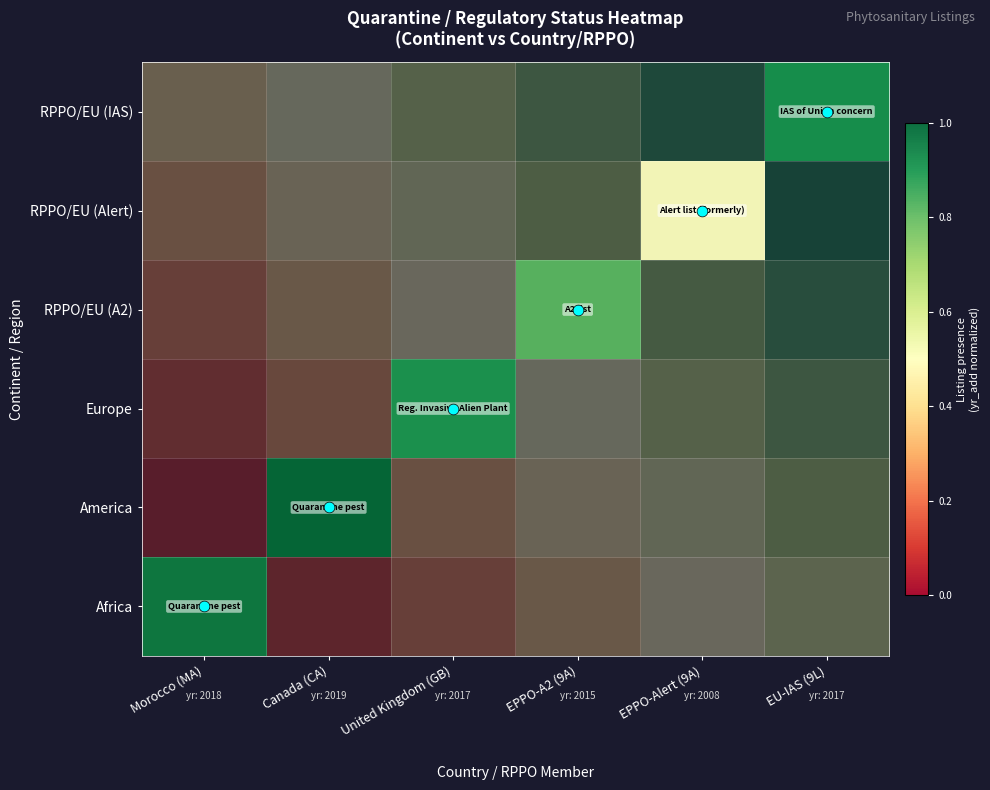

Is it true that RPPO/EU (Alert) equals 0.2 at Morocco (MA)?

False